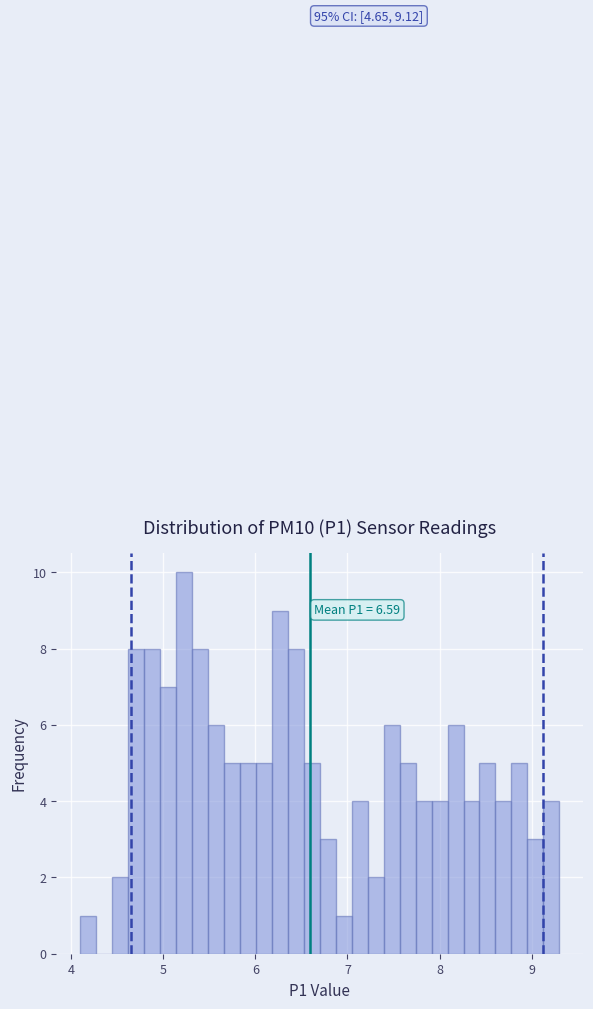

Around what value on the x-axis is the tallest bar? Give the approximate position of its centre, as read against the axis.

5.2